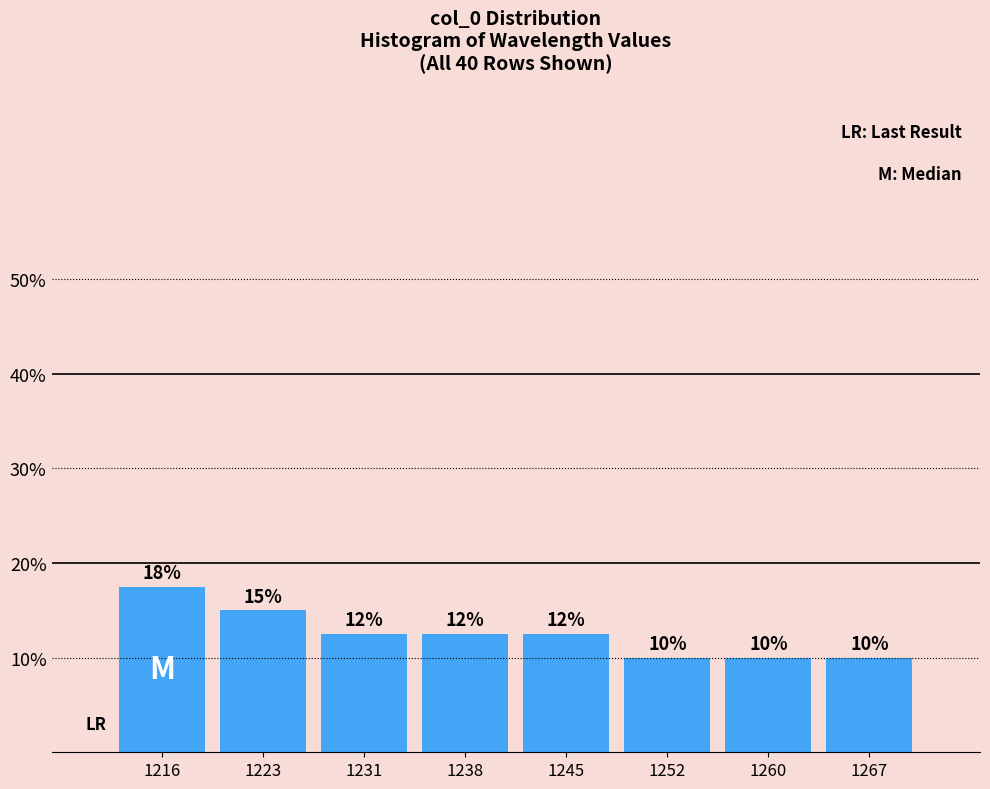

What is the ratio of the value at 1223 to the value at 1245?

1.2